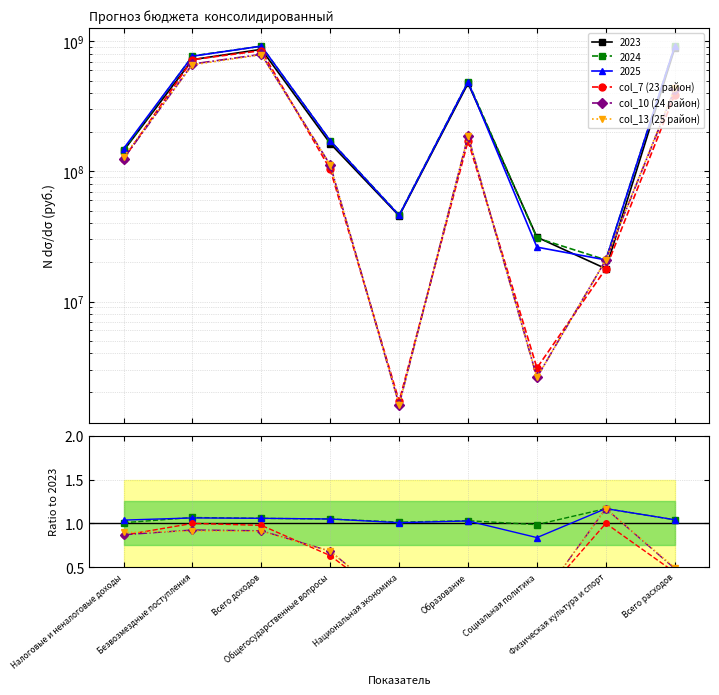

Which series ends up on top after the final intersection of col_10 (24 район) and col_7 (23 район)?

col_10 (24 район)